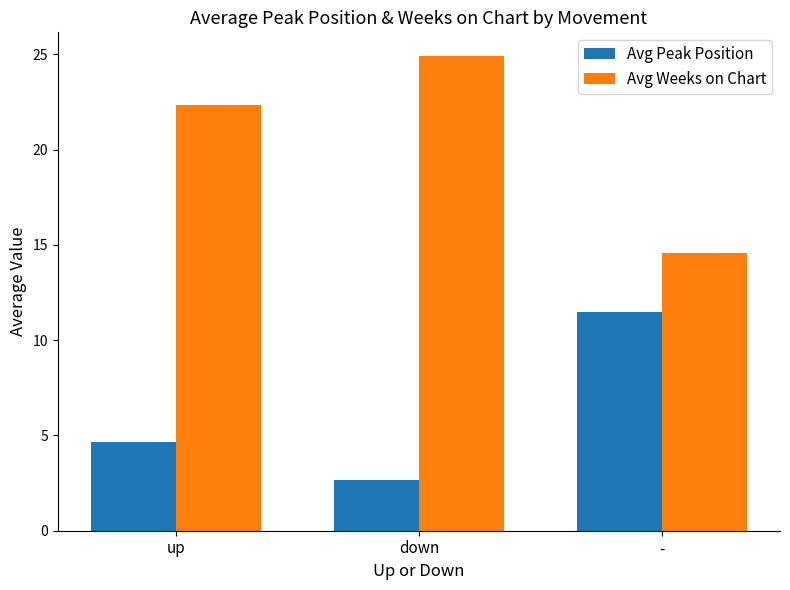

Is it true that Avg Weeks on Chart equals 24.9 at down?

True